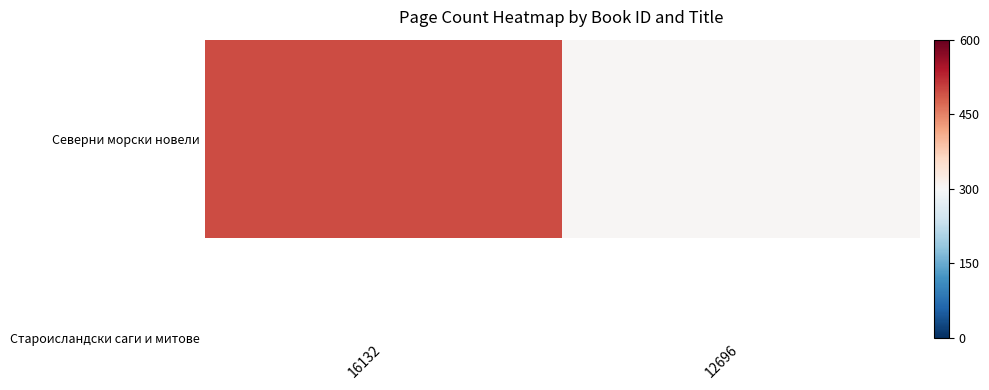

Is it true that the value at 12696 is 0.0?

False